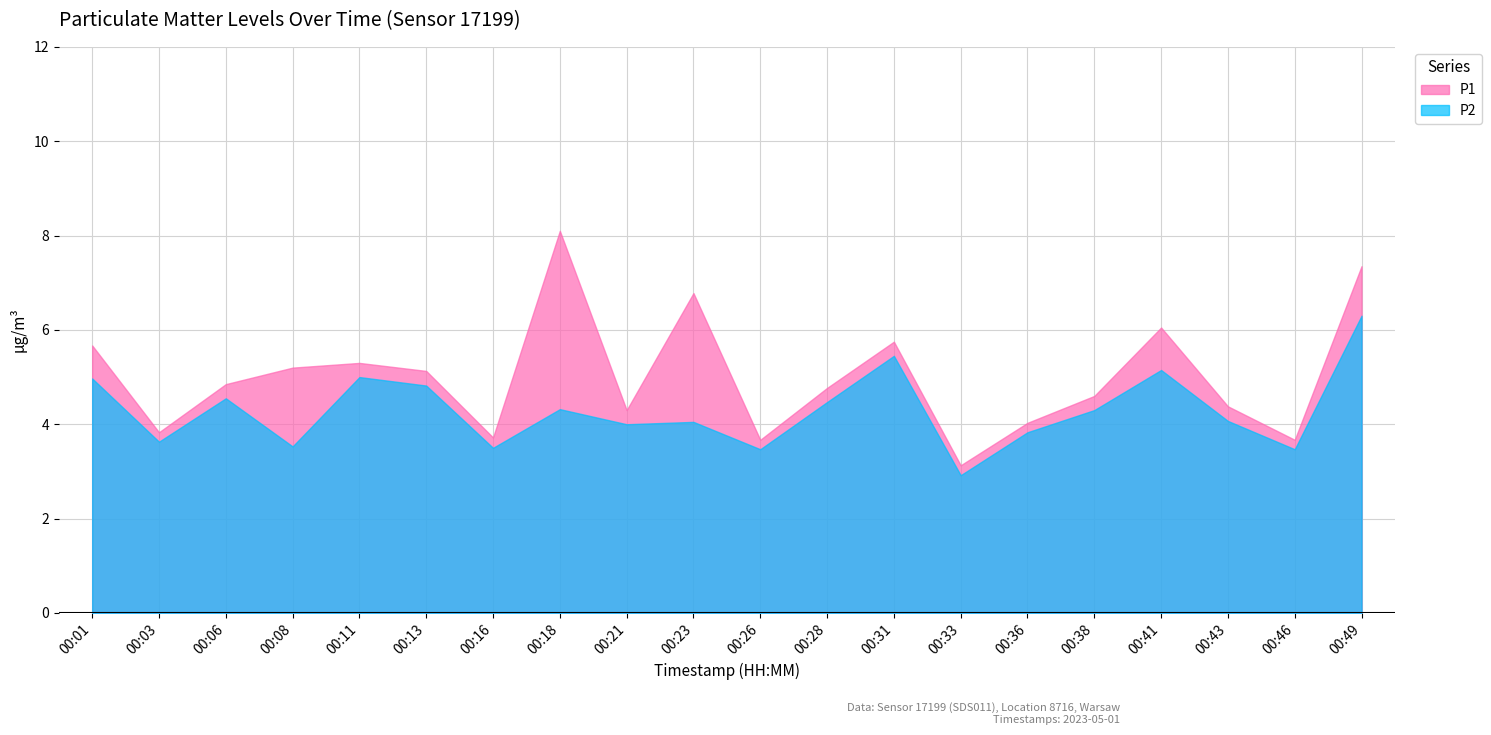

Reading left to right, what are all the values shown in this chart?

P1: 00:01=5.7	00:03=3.8	00:06=4.8	00:08=5.2	00:11=5.3	00:13=5.1	00:16=3.7	00:18=8.1	00:21=4.3	00:23=6.8	00:26=3.7	00:28=4.8	00:31=5.8	00:33=3.1	00:36=4.0	00:38=4.6	00:41=6.0	00:43=4.4	00:46=3.7	00:49=7.3
P2: 00:01=5.0	00:03=3.6	00:06=4.5	00:08=3.5	00:11=5.0	00:13=4.8	00:16=3.5	00:18=4.3	00:21=4.0	00:23=4.0	00:26=3.5	00:28=4.5	00:31=5.5	00:33=2.9	00:36=3.8	00:38=4.3	00:41=5.2	00:43=4.1	00:46=3.5	00:49=6.3